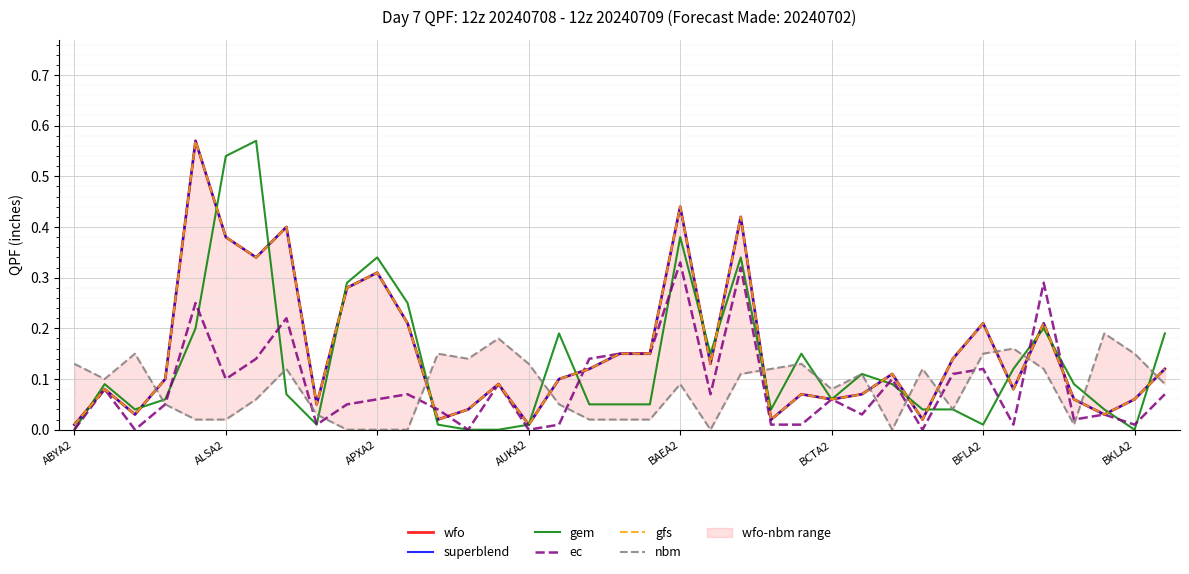

Which series has the largest total across all categories?

wfo